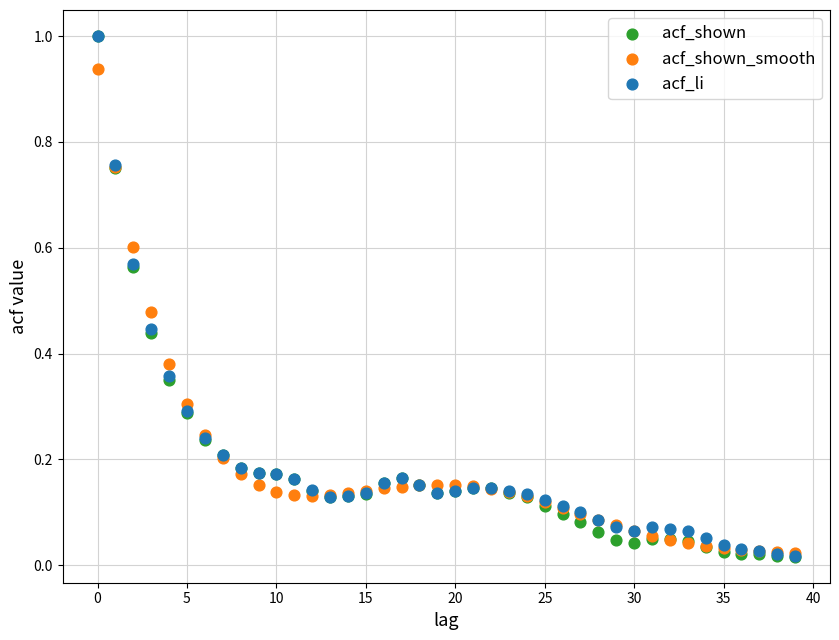

What are all the series names shown in the legend?

acf_shown, acf_shown_smooth, acf_li